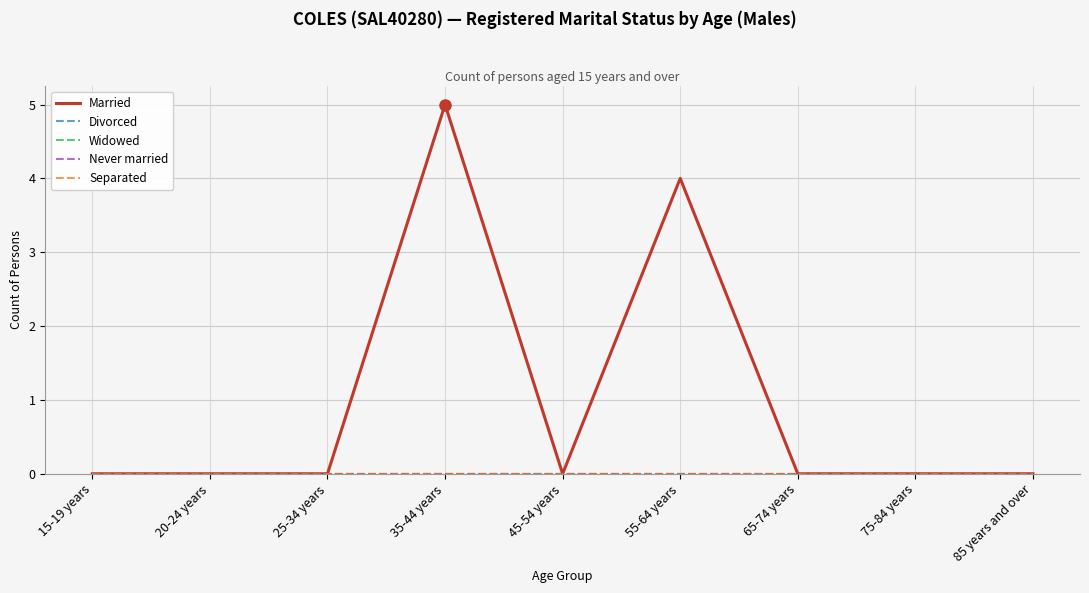

What is the label of the 9th point from the left?

85 years and over